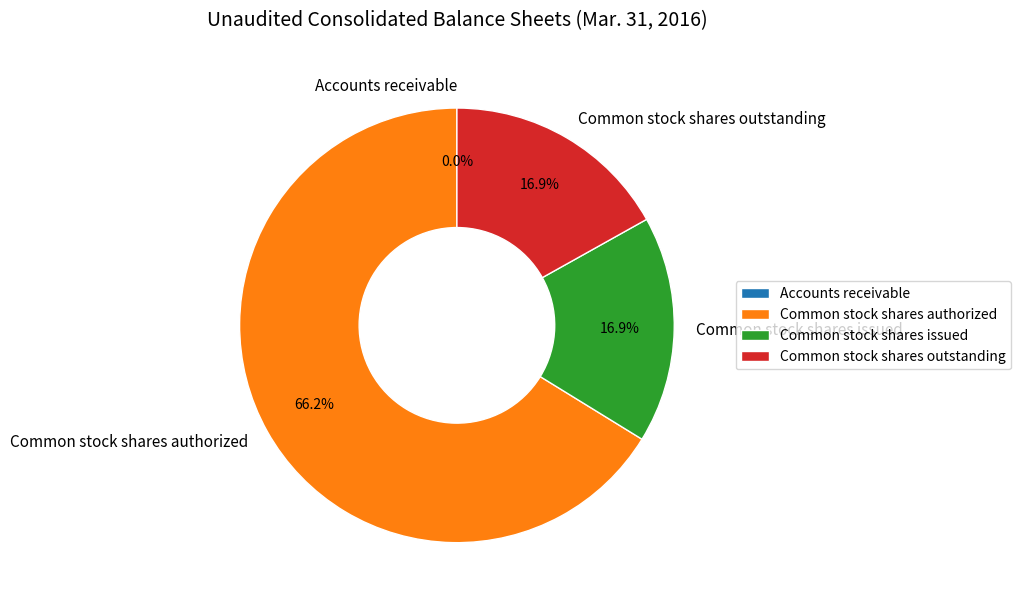

What is the majority slice?

Common stock shares authorized